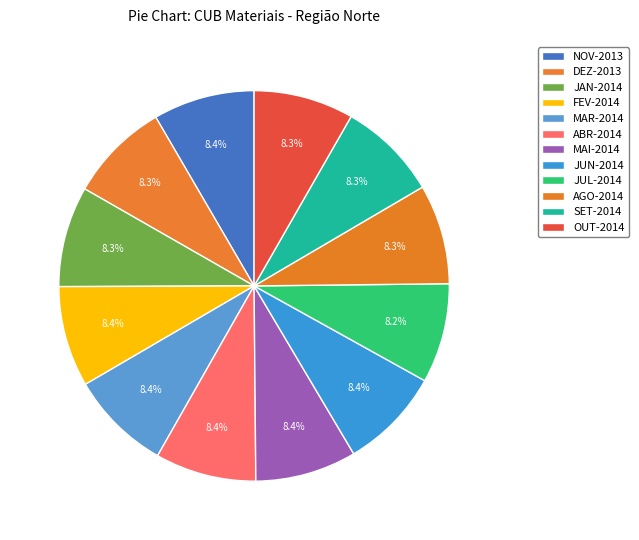

Count the number of slices in the pie.

12